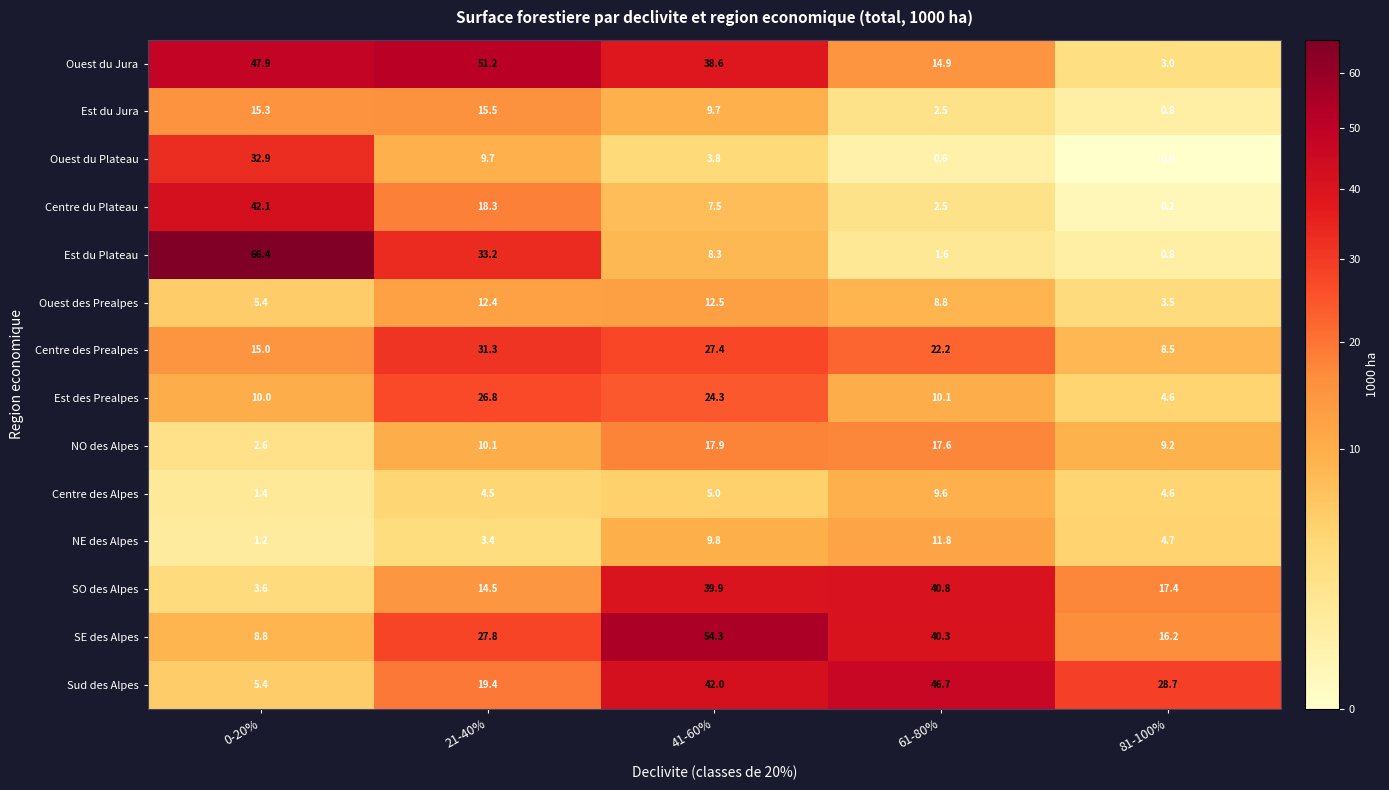

At which category is the sum across all series the highest?

41-60%